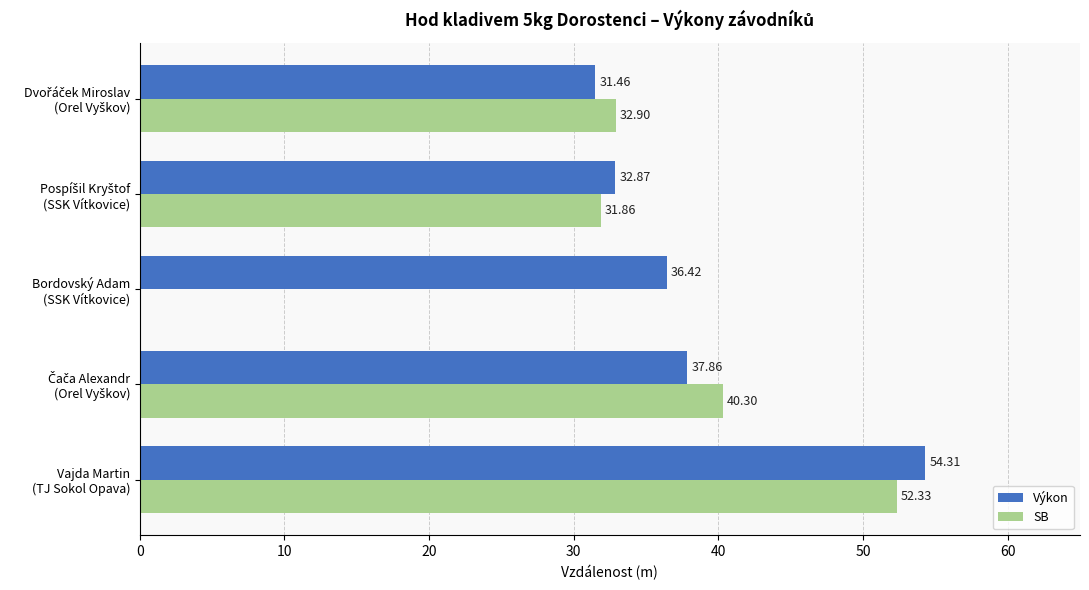

Which series has the largest total across all categories?

Výkon